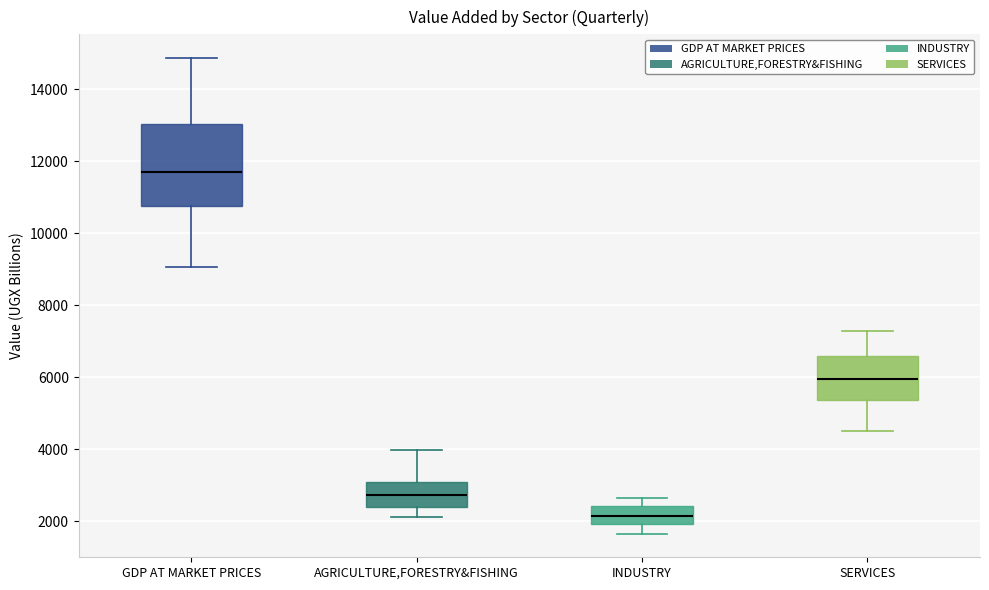

Reading left to right, transcribe this box plot: for each box, give where its median line is, the range the box spans, and where its two whiskers end, as read against the y-axis. The values are not printed on the chart, so give them approximately, as read against the axis.

GDP AT MARKET PRICES: median 11800, box 10800 to 13000, whiskers 9000 to 14800
AGRICULTURE,FORESTRY&FISHING: median 2800, box 2400 to 3000, whiskers 2200 to 4000
INDUSTRY: median 2200, box 2000 to 2400, whiskers 1600 to 2600
SERVICES: median 6000, box 5400 to 6600, whiskers 4600 to 7200